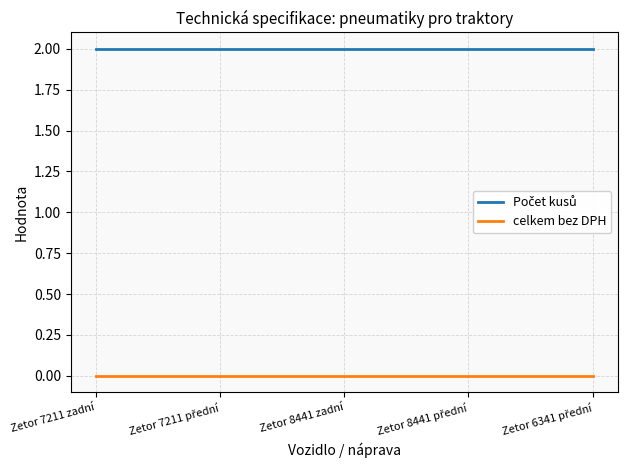

What position from the left is Zetor 8441 zadní?

3